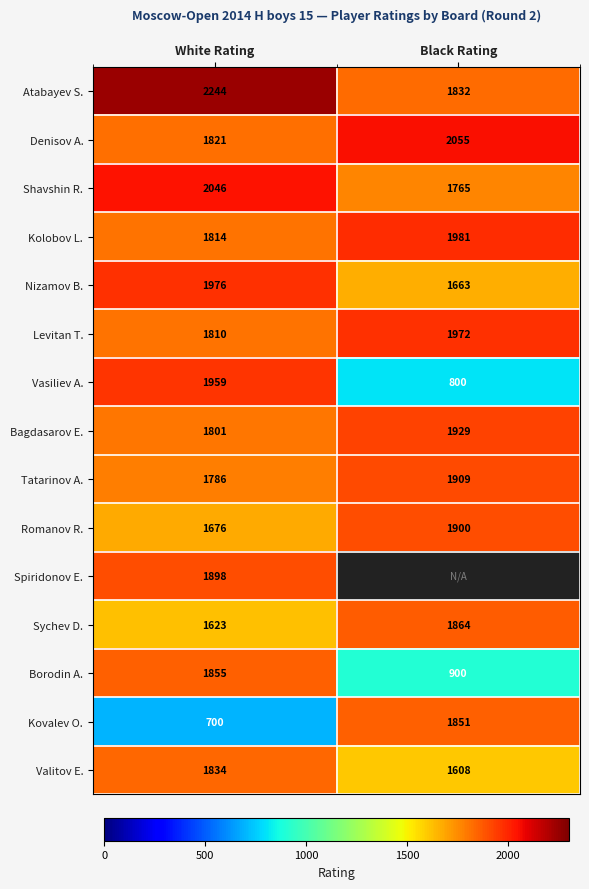

What is the difference between the maximum and minimum values in the Vasiliev A. series?

1159